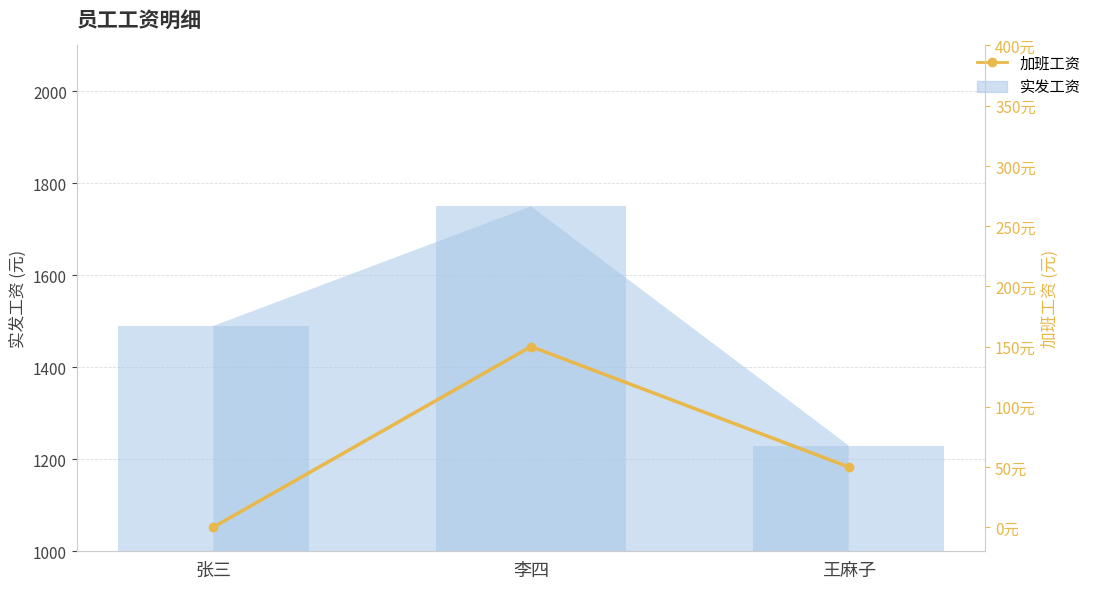

What is the maximum value shown in the chart?

150